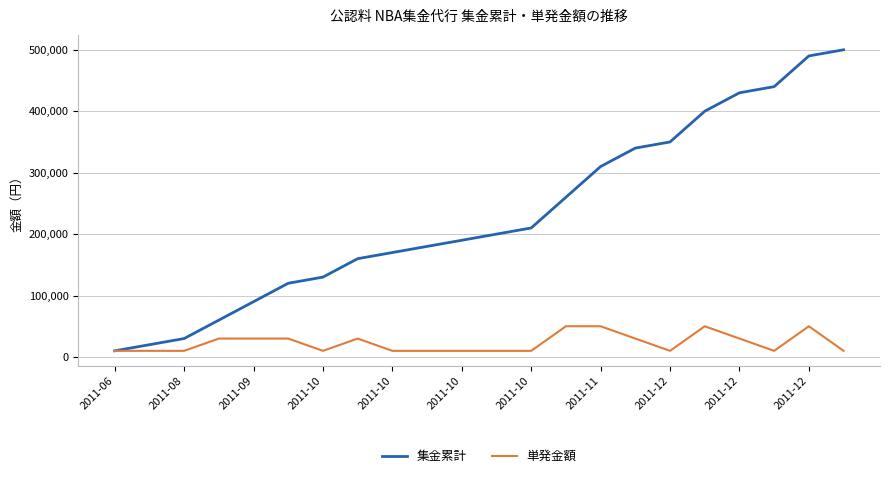

Which series has the largest total across all categories?

集金累計